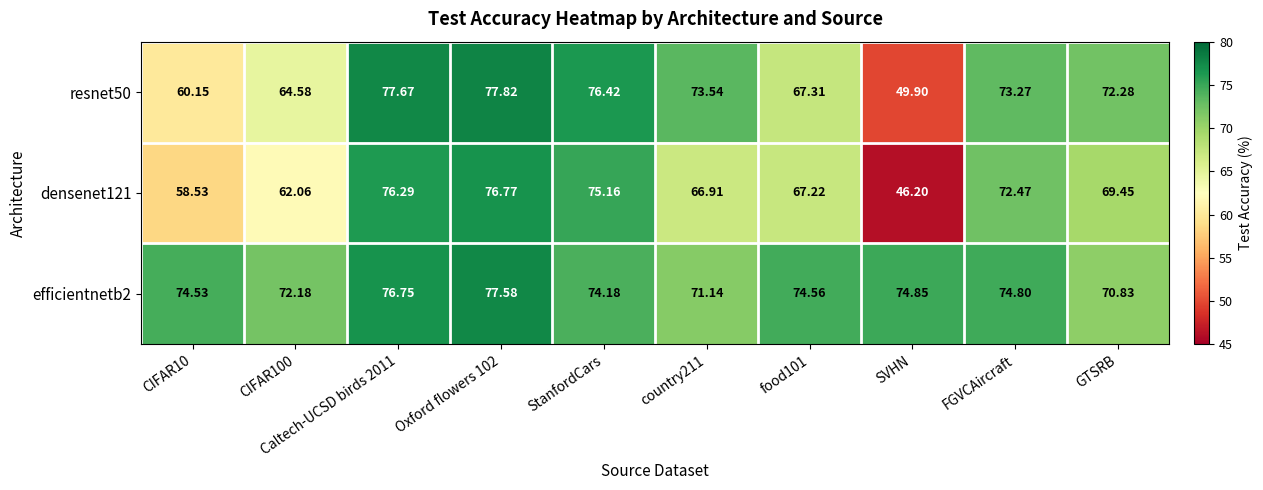

At which label does efficientnetb2 reach its minimum?

GTSRB